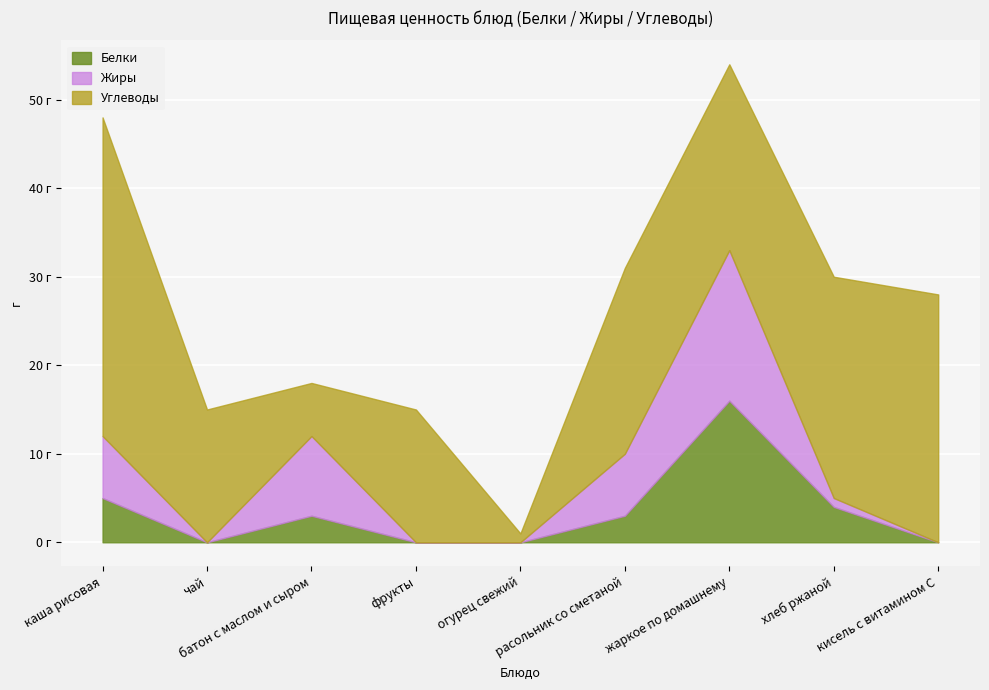

At which label does Белки reach its minimum?

чай